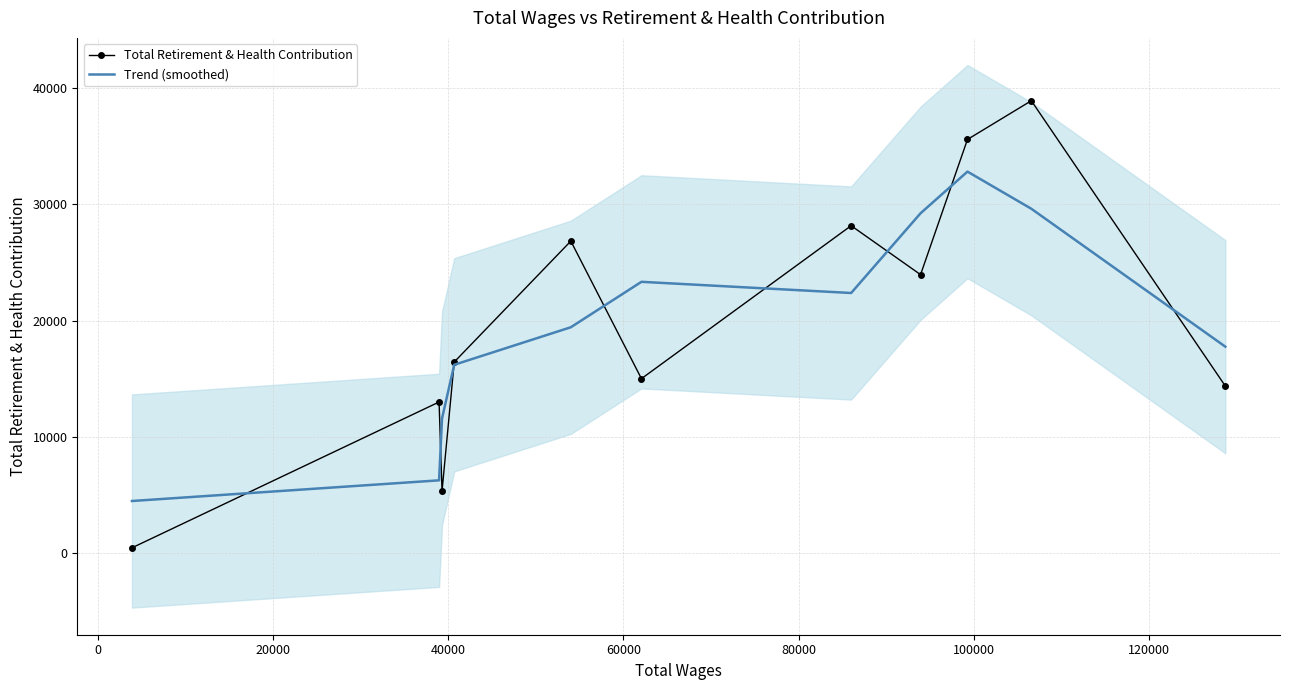

Rank the series by their maximum value, from lowest to highest.

Trend (smoothed), Total Retirement & Health Contribution